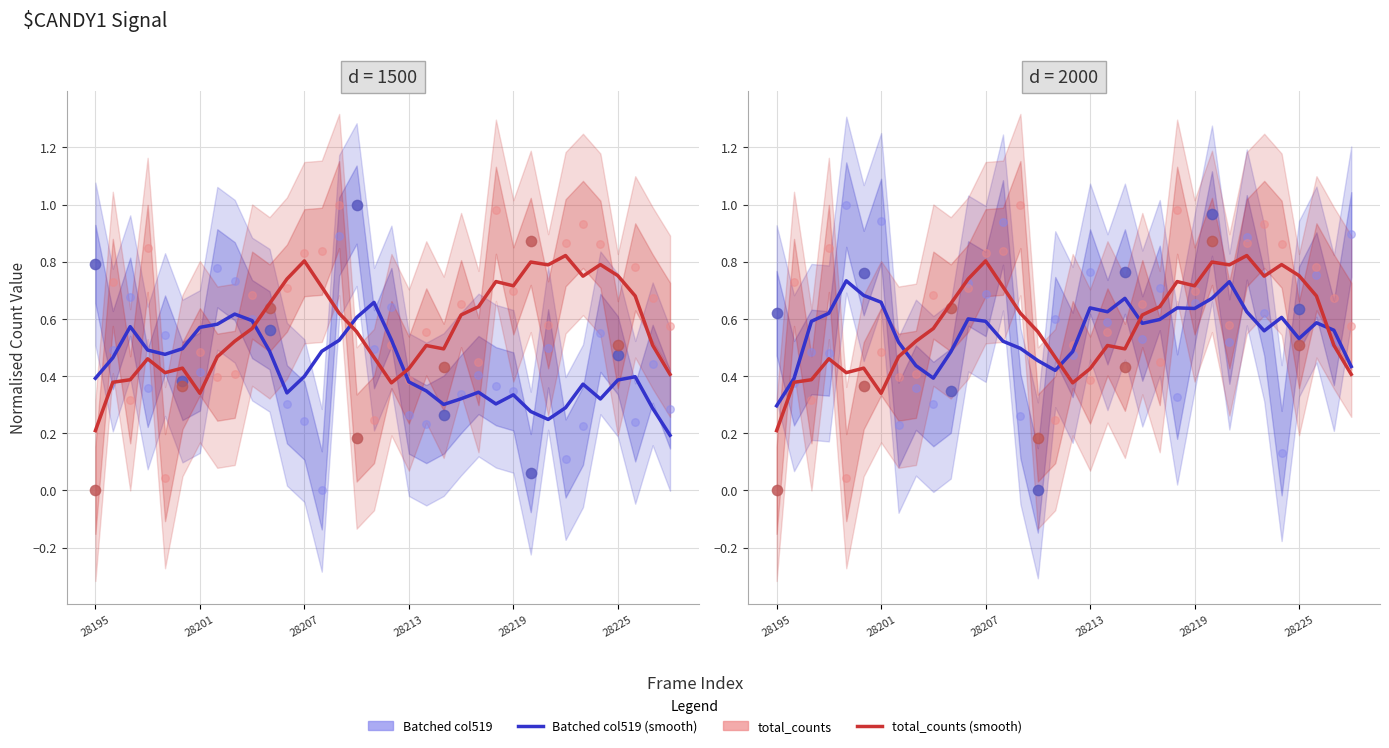

Which series reaches the minimum Y coordinate?

total_counts (smooth)